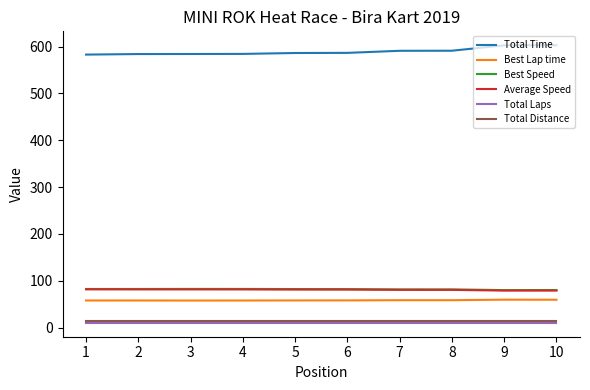

What is the greatest value displayed?

603.1